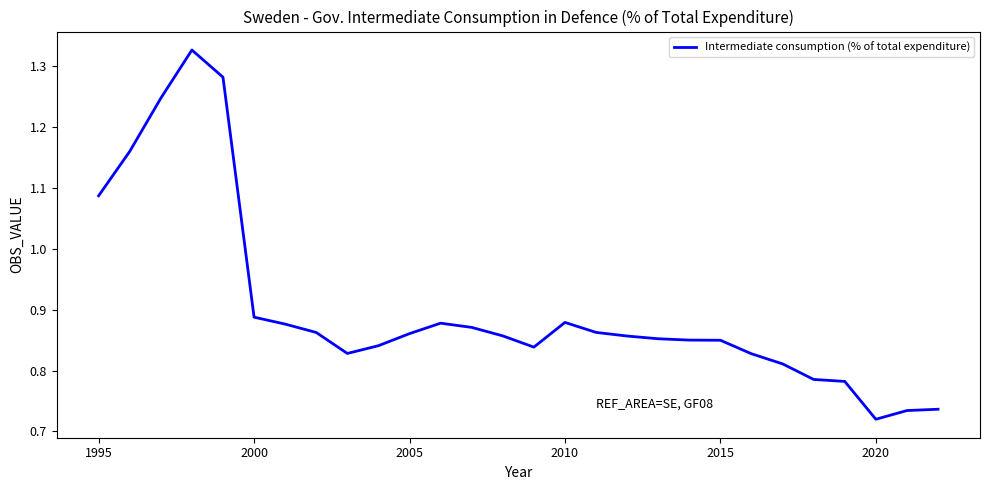

How many series are shown in this chart?

1